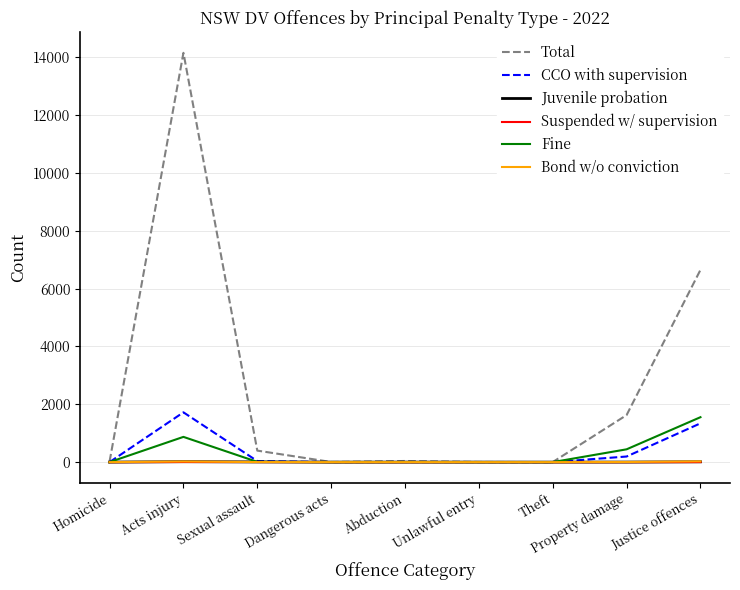

Read the Juvenile probation value at Acts injury.

15